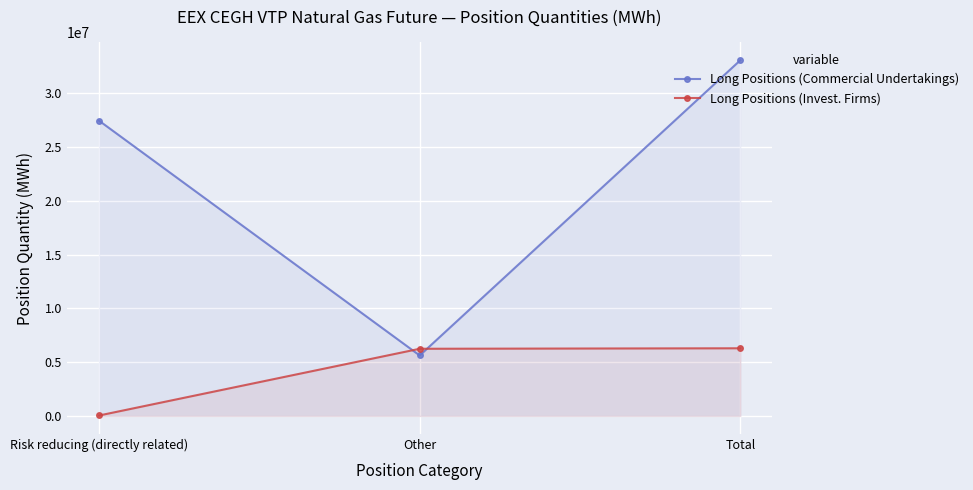

What is the approximate value of Long Positions (Invest. Firms) at Other?

6249879